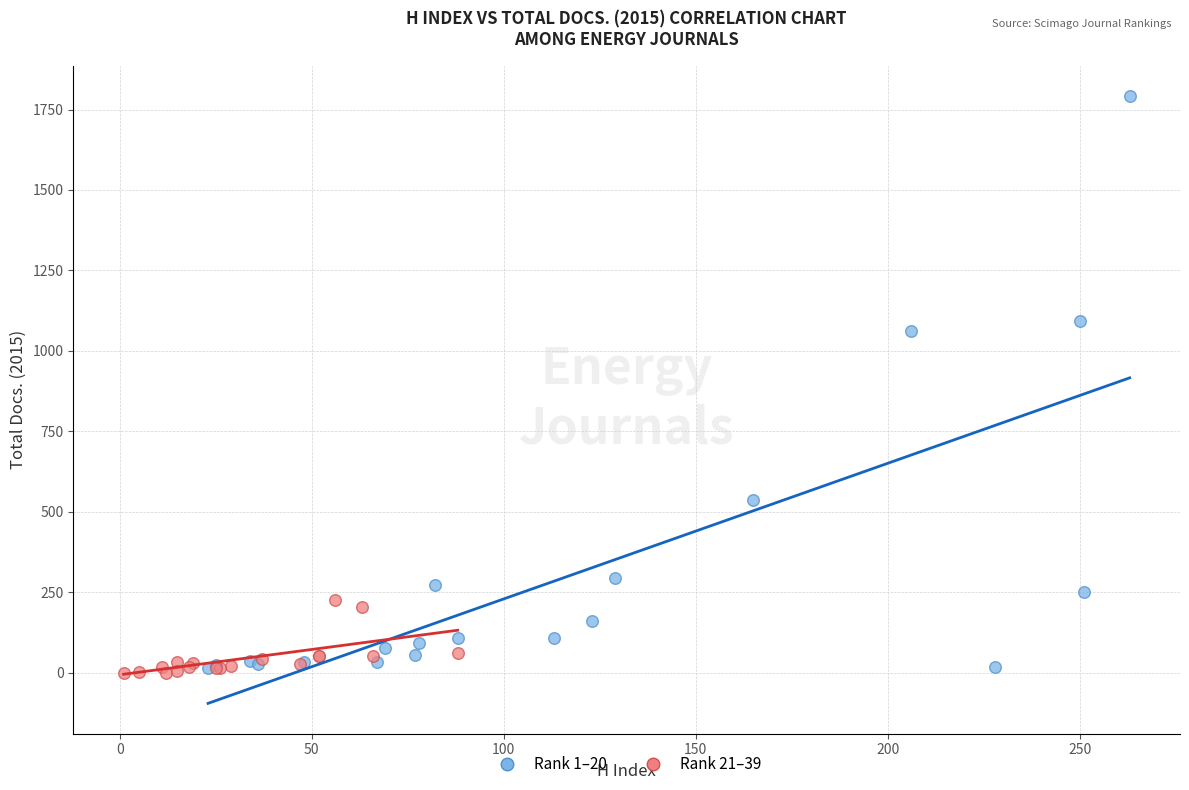

Which series contains the highest Y value?

Rank 1–20